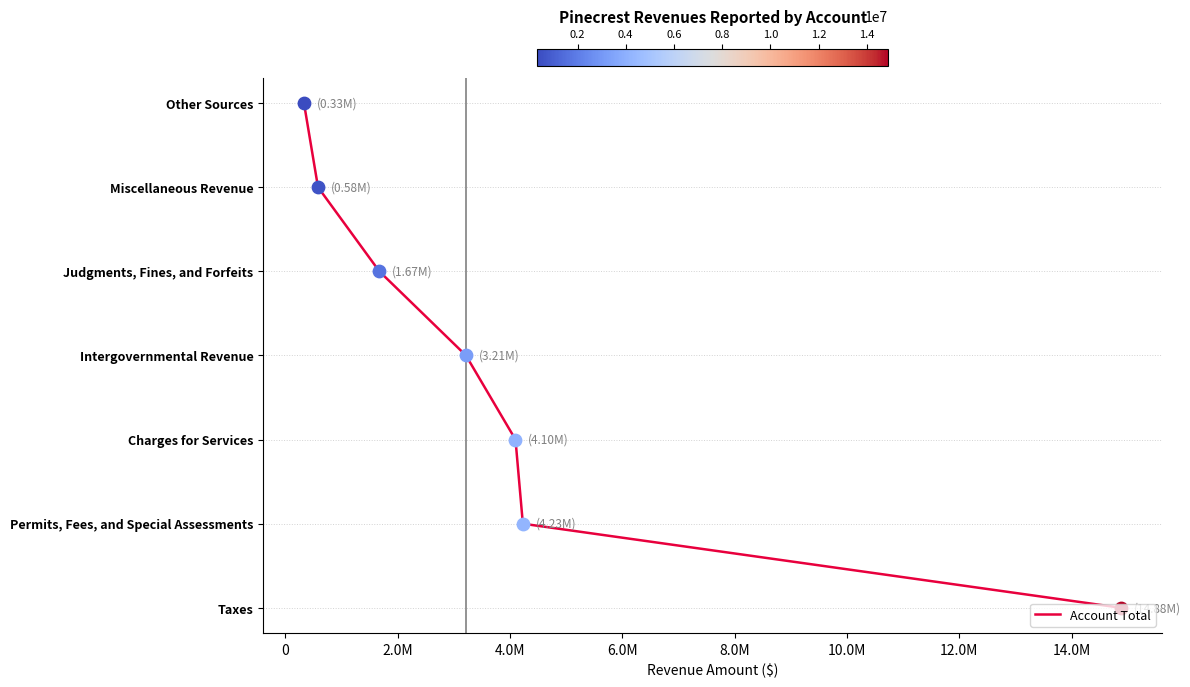

What is the change in value from 0 to 10.0M?

+5